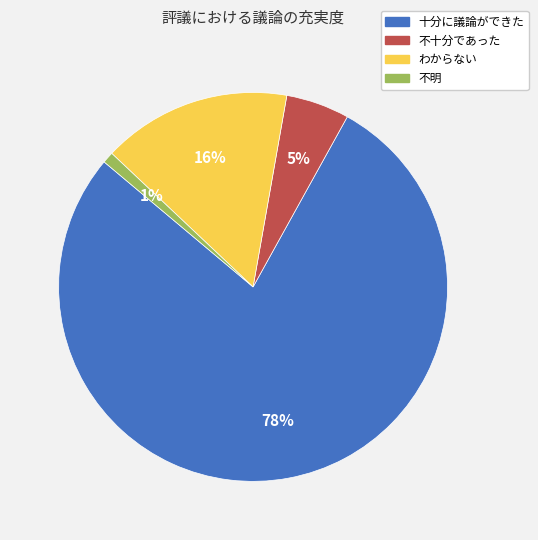

Combined, do 不十分であった and 十分に議論ができた account for over 50%?

Yes